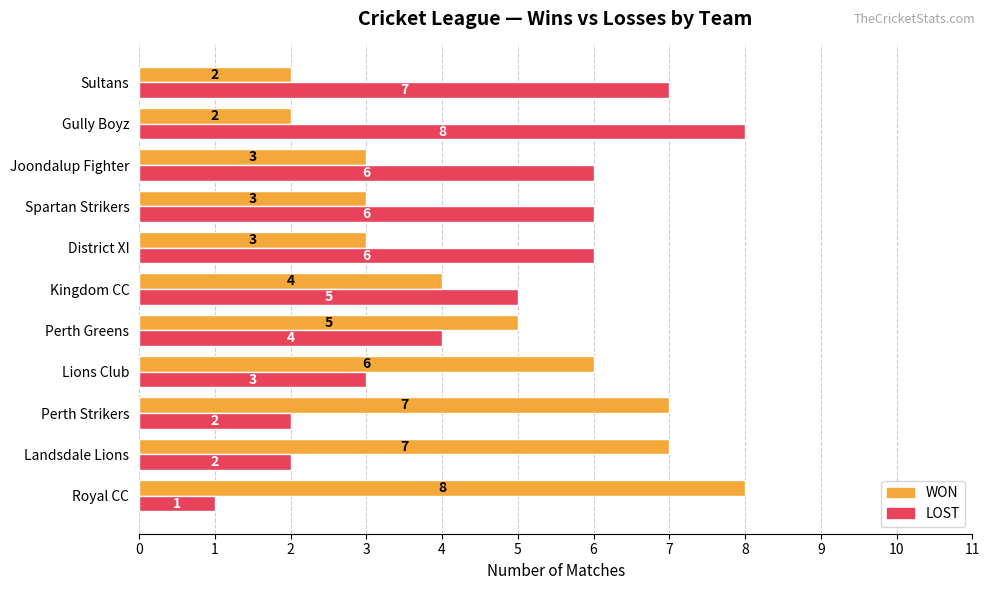

What is the average value of the WON series?

5